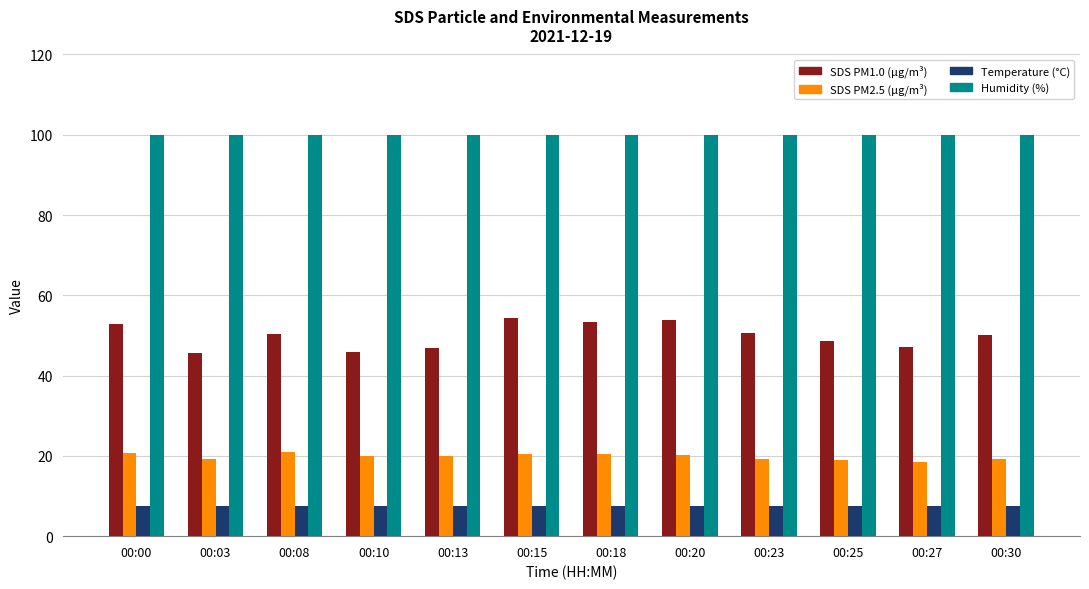

What is the greatest value displayed?

99.9